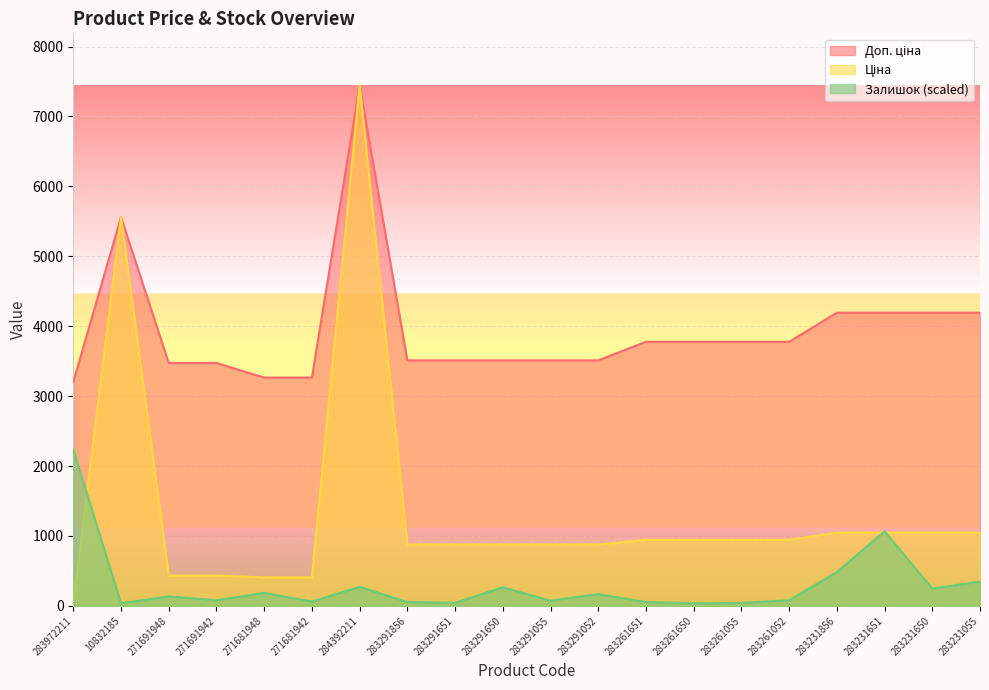

At which category does Доп. ціна reach its first local peak?

10832185